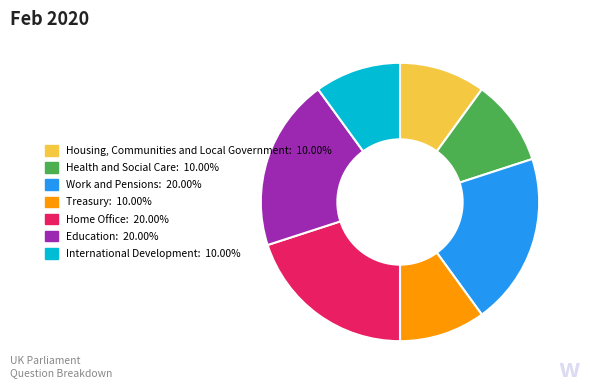

Count the number of slices in the pie.

7